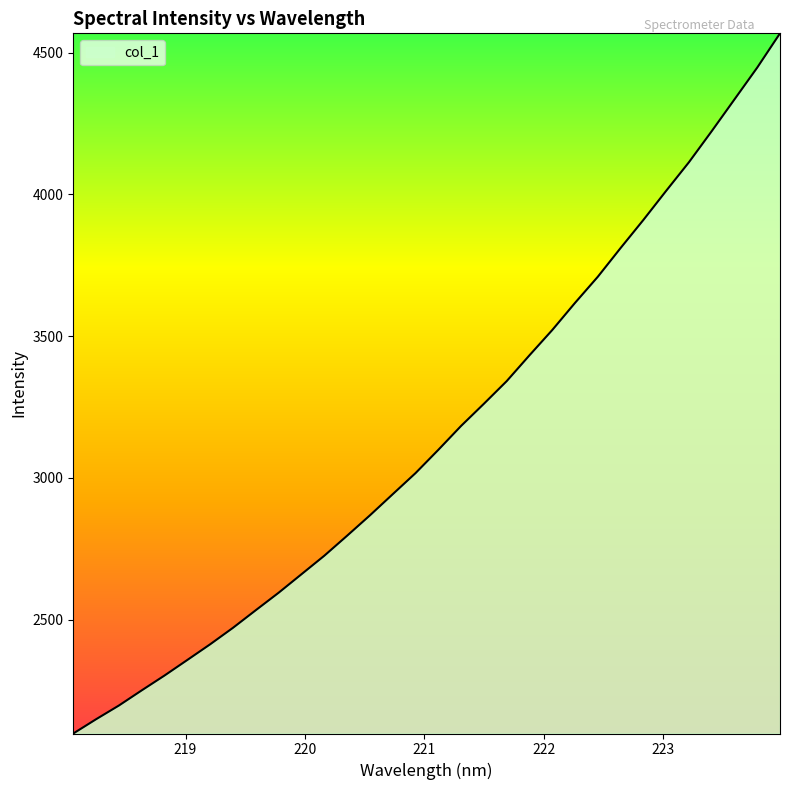

What is the difference between the maximum and minimum values?

2469.4